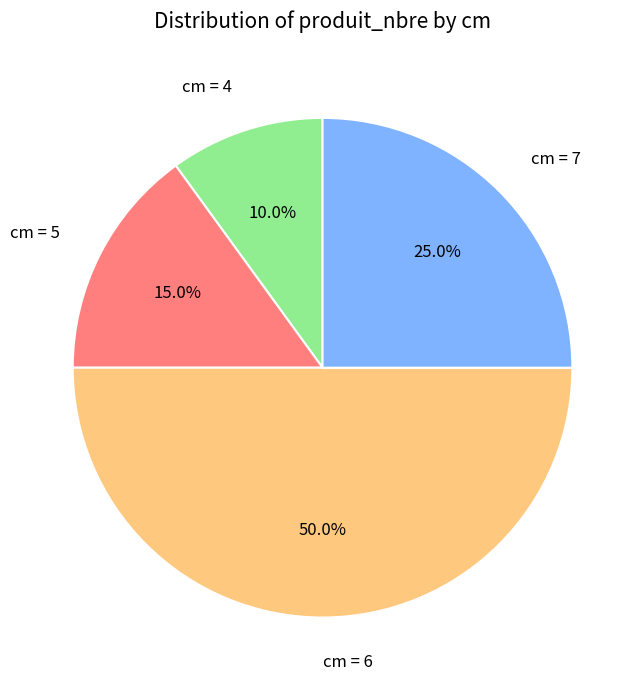

To the nearest percent, what is the average slice percentage?

25%